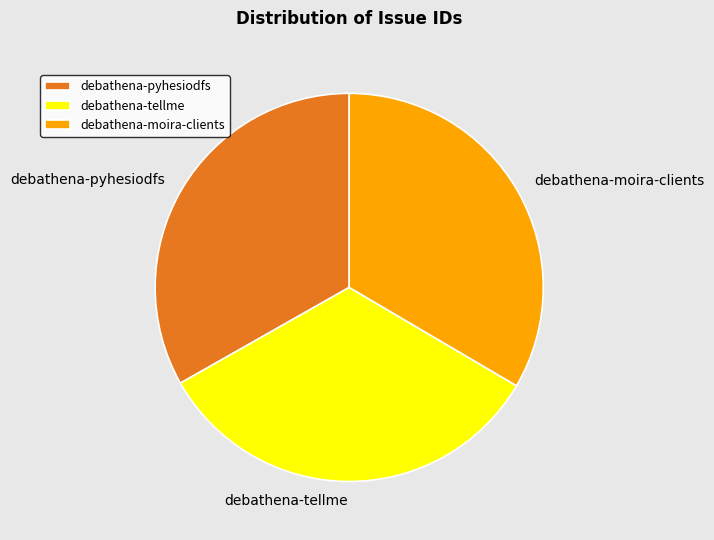

Does any single category account for the majority?

No